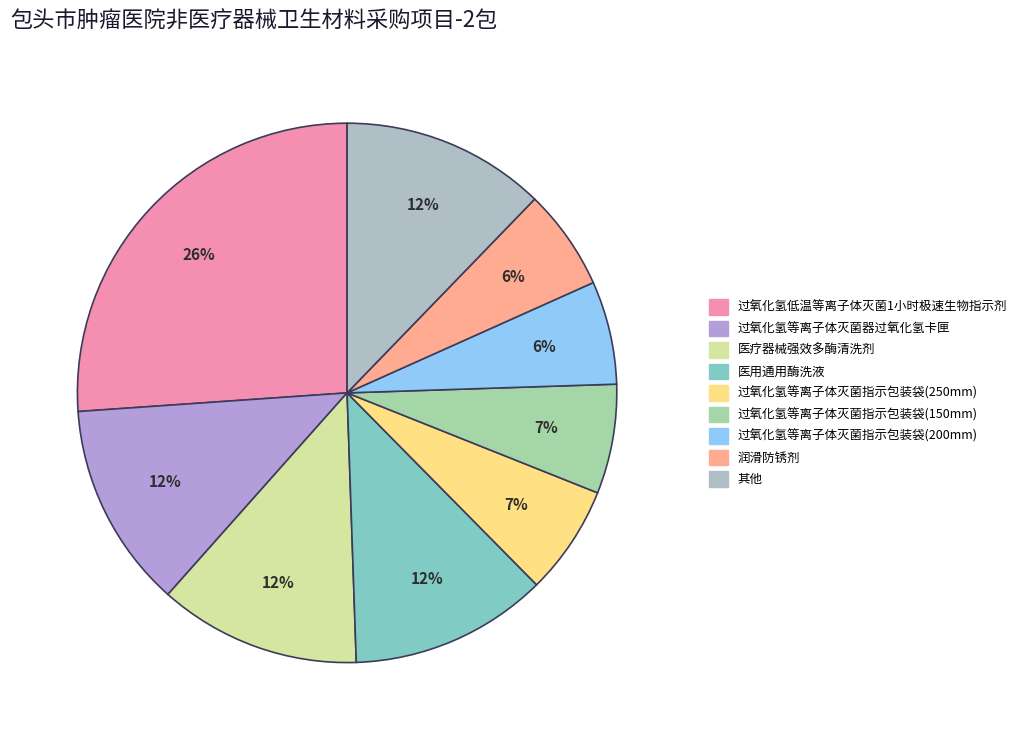

How many segments does this pie chart have?

9